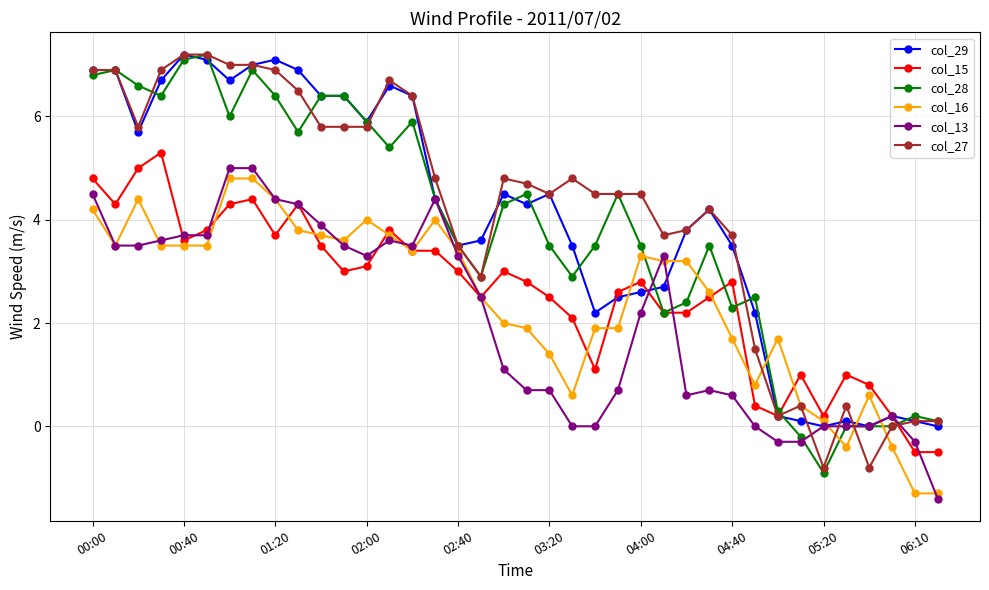

What is the maximum value for col_16?

4.8